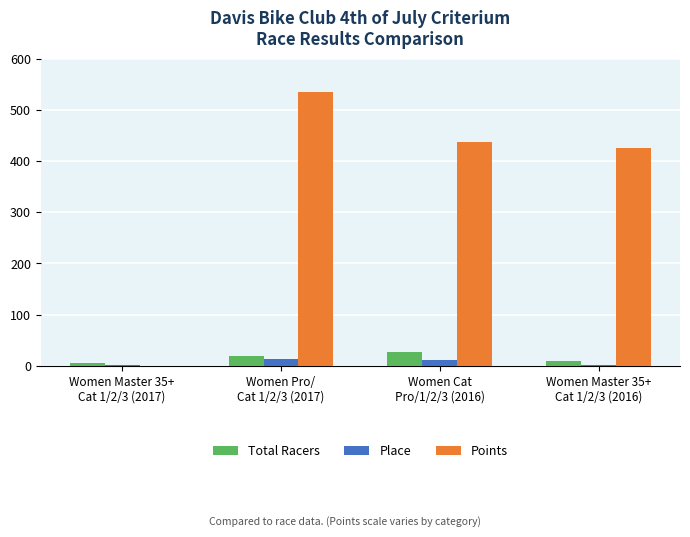

What is the maximum value for Place?

13.0